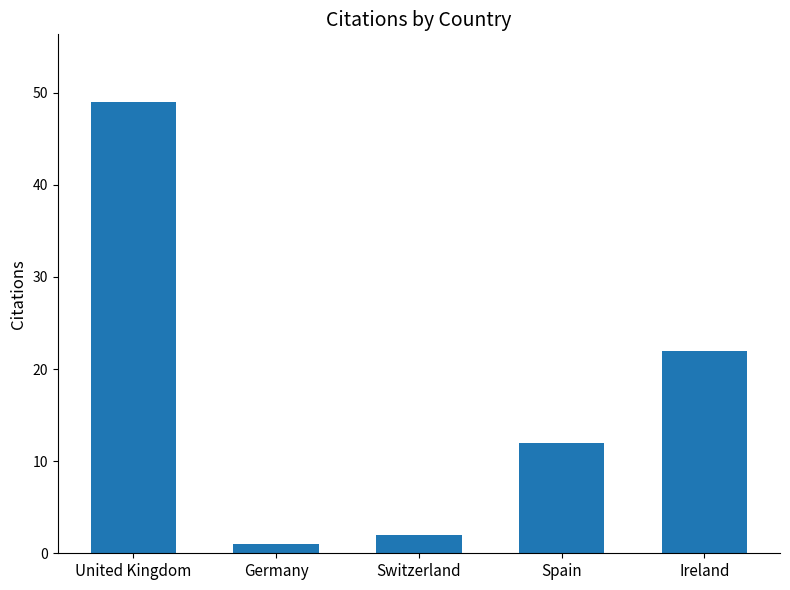

Rank the categories by value from highest to lowest.

United Kingdom, Ireland, Spain, Switzerland, Germany